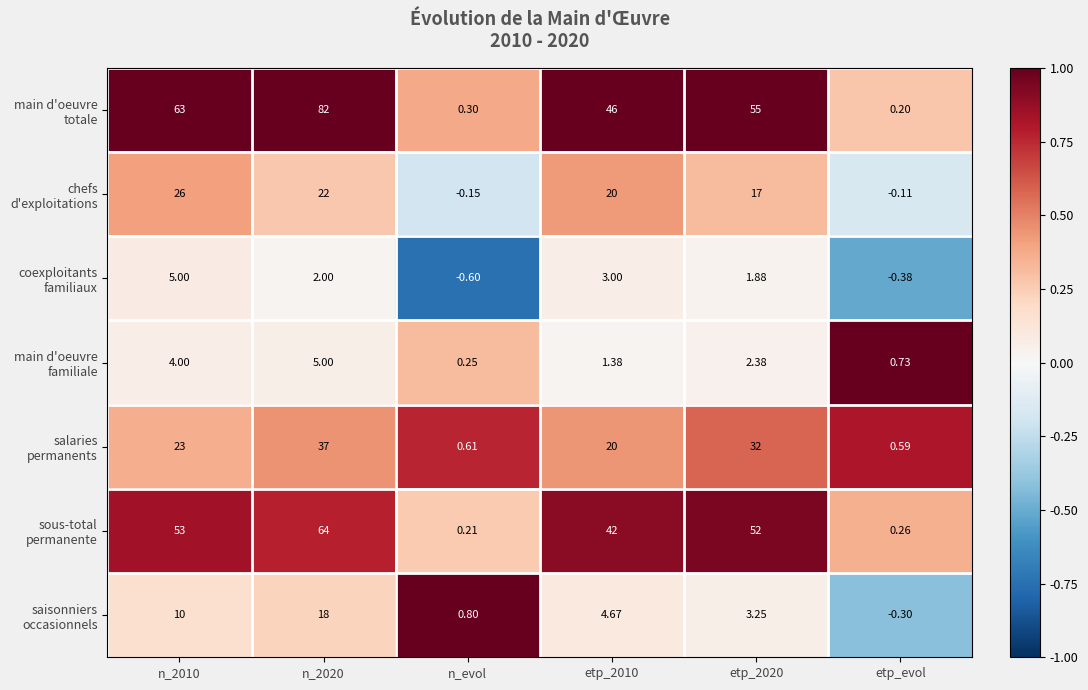

What is the smallest value displayed?

-0.6